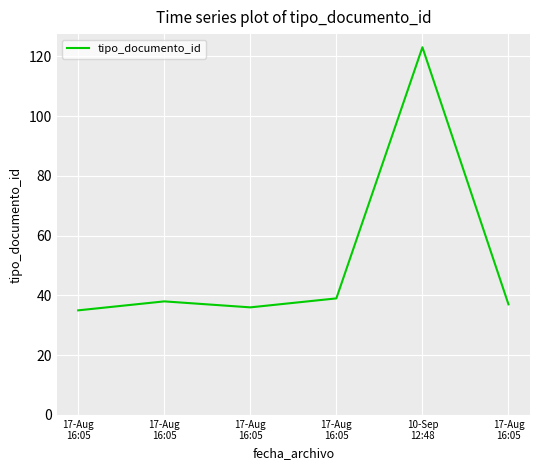

Where is the first local maximum?

17-Aug
16:05